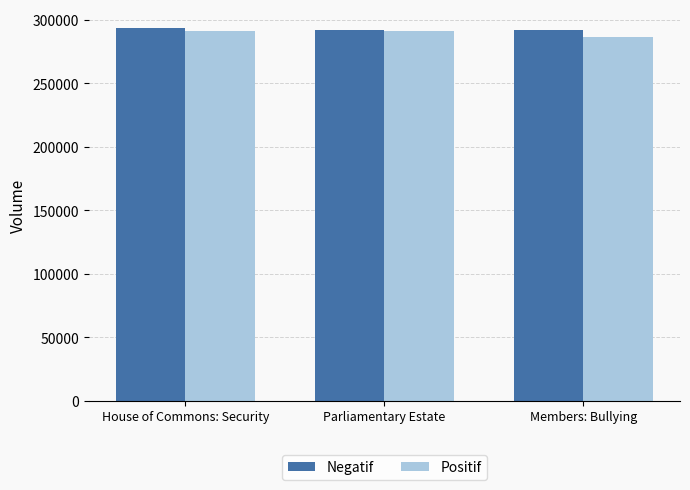

How many distinct data groups are displayed?

2